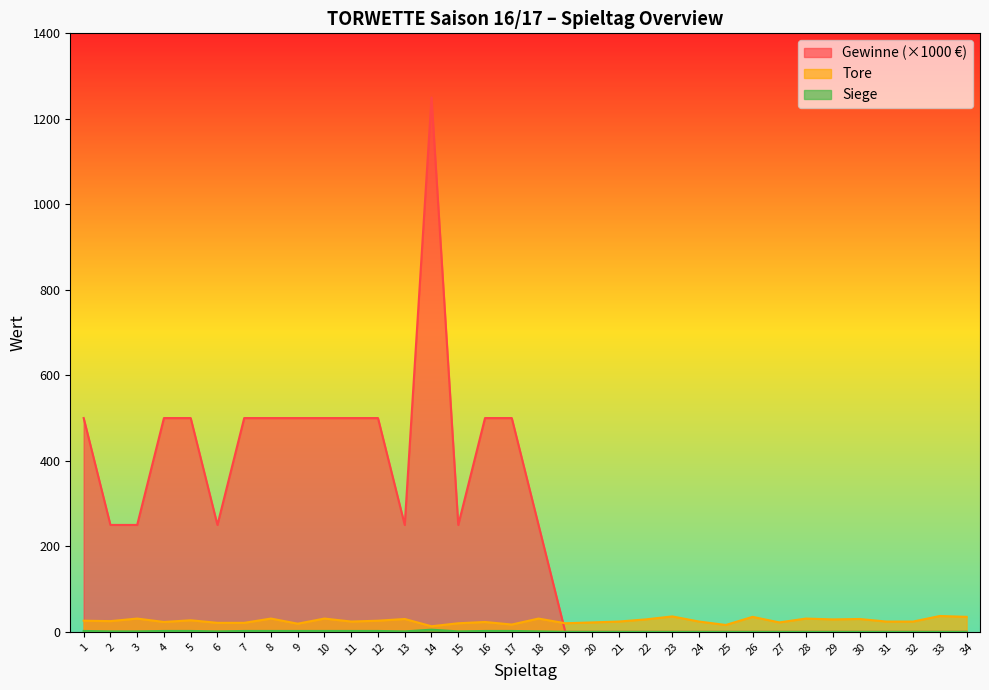

What are all the series names shown in the legend?

Tore, Siege, Gewinne_k